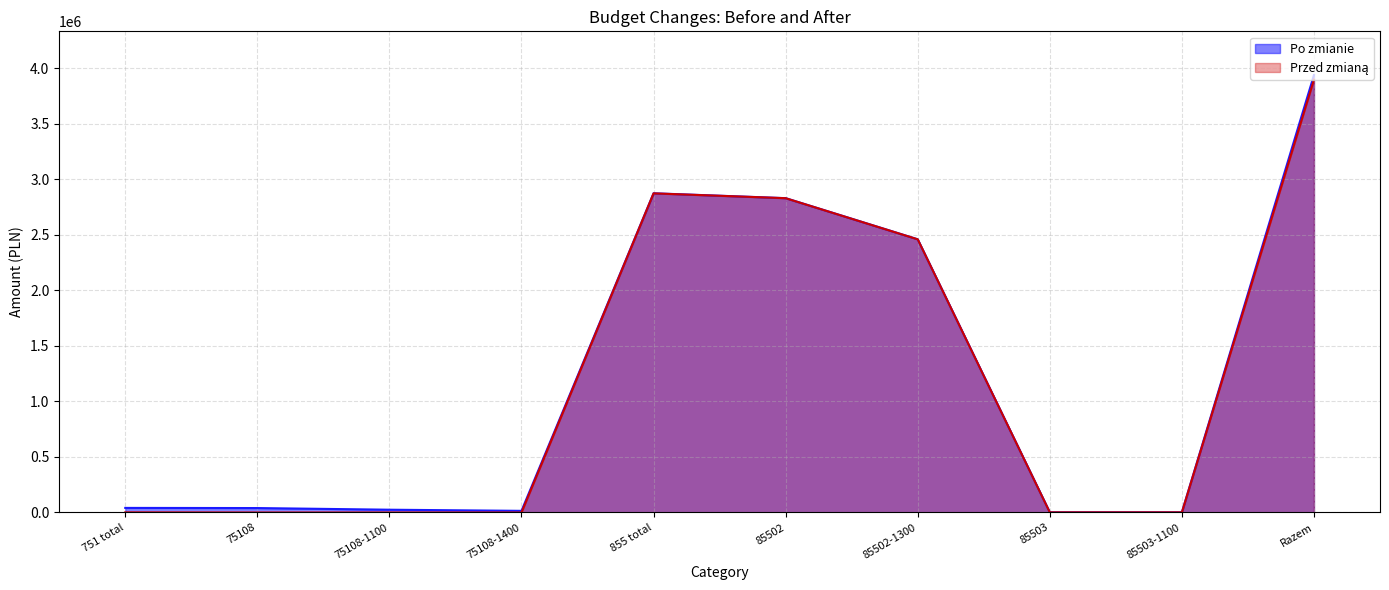

What is the difference between the second highest and minimum values in the Po zmianie series?

2873804.0